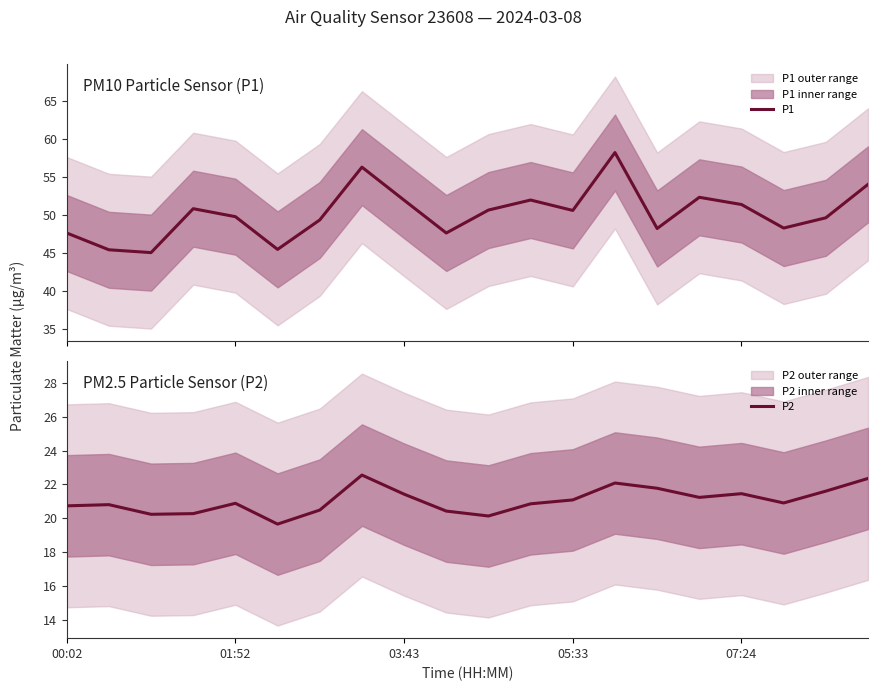

True or false: P2 and P1 intersect in this chart.

False